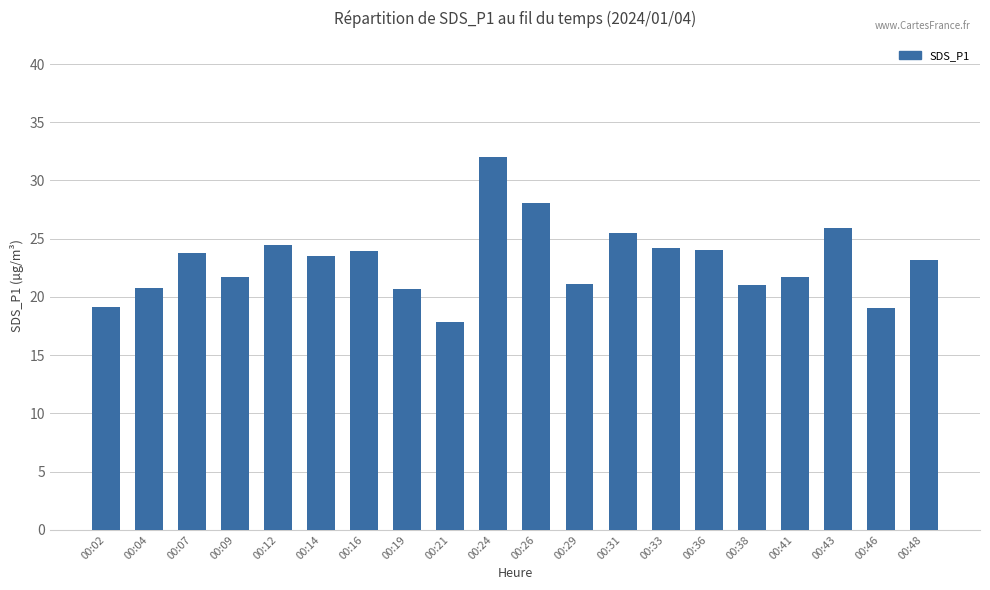

What is the difference between the values at 00:09 and 00:21?

3.9